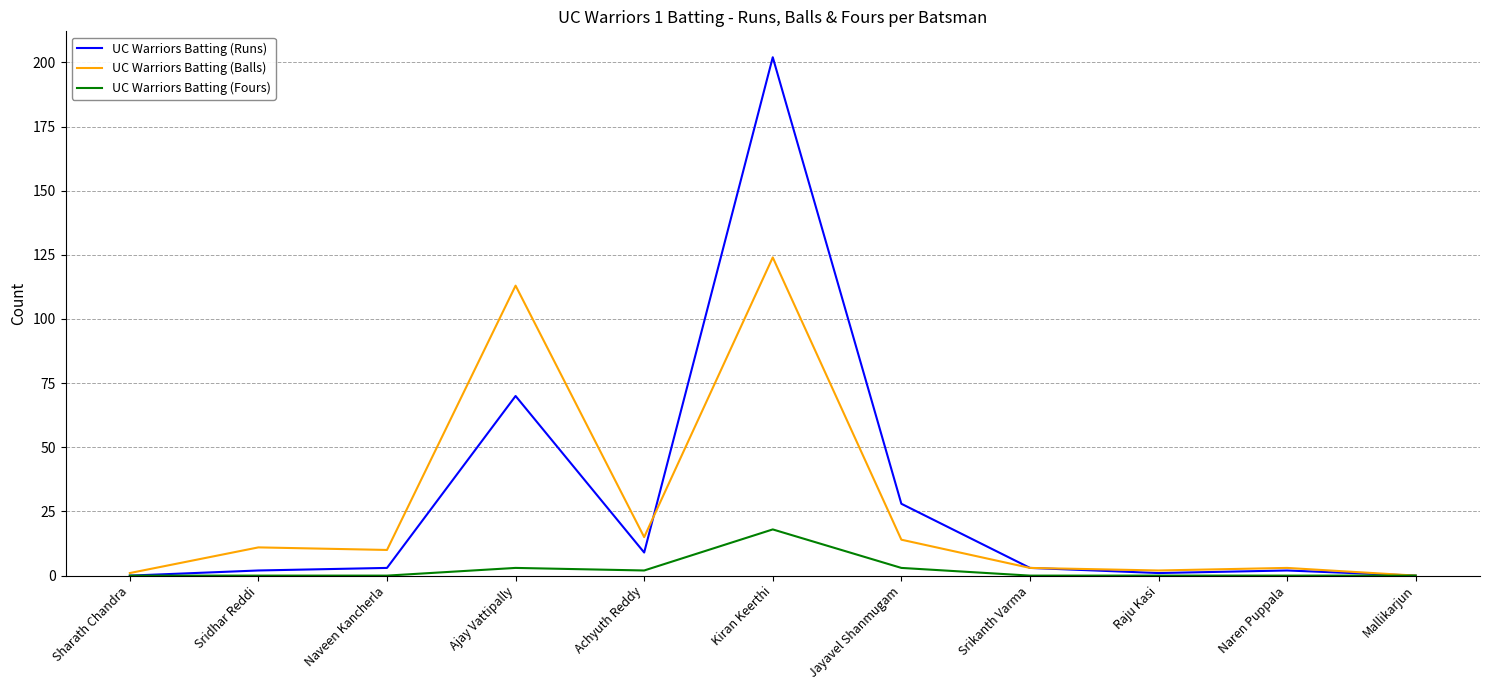

Between Kiran Keerthi and Jayavel Shanmugam, which series saw the biggest shift?

UC Warriors Batting (Runs)